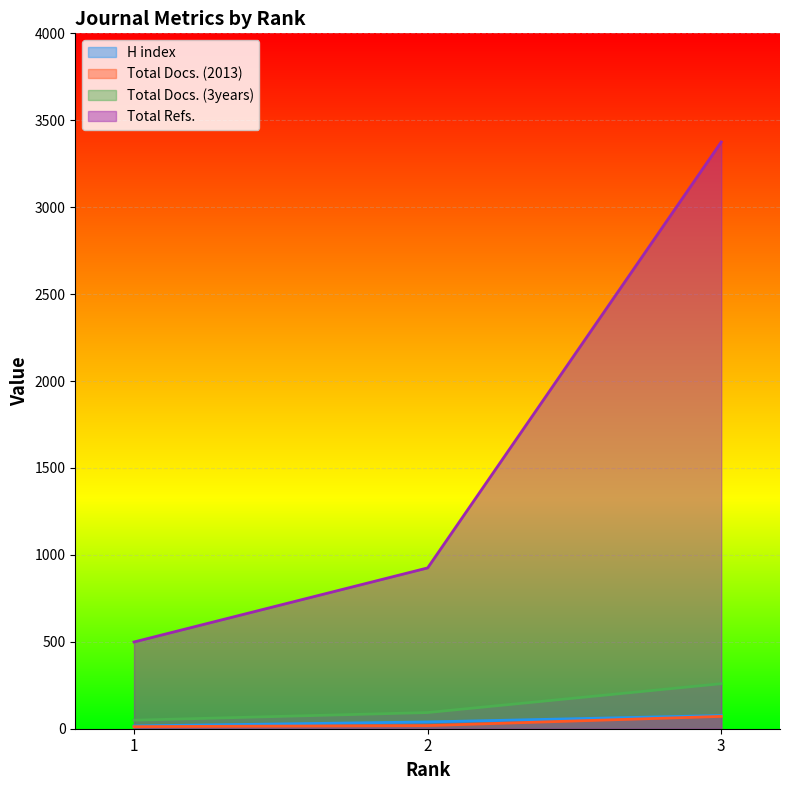

Does the chart display data point markers on the line(s)?

No